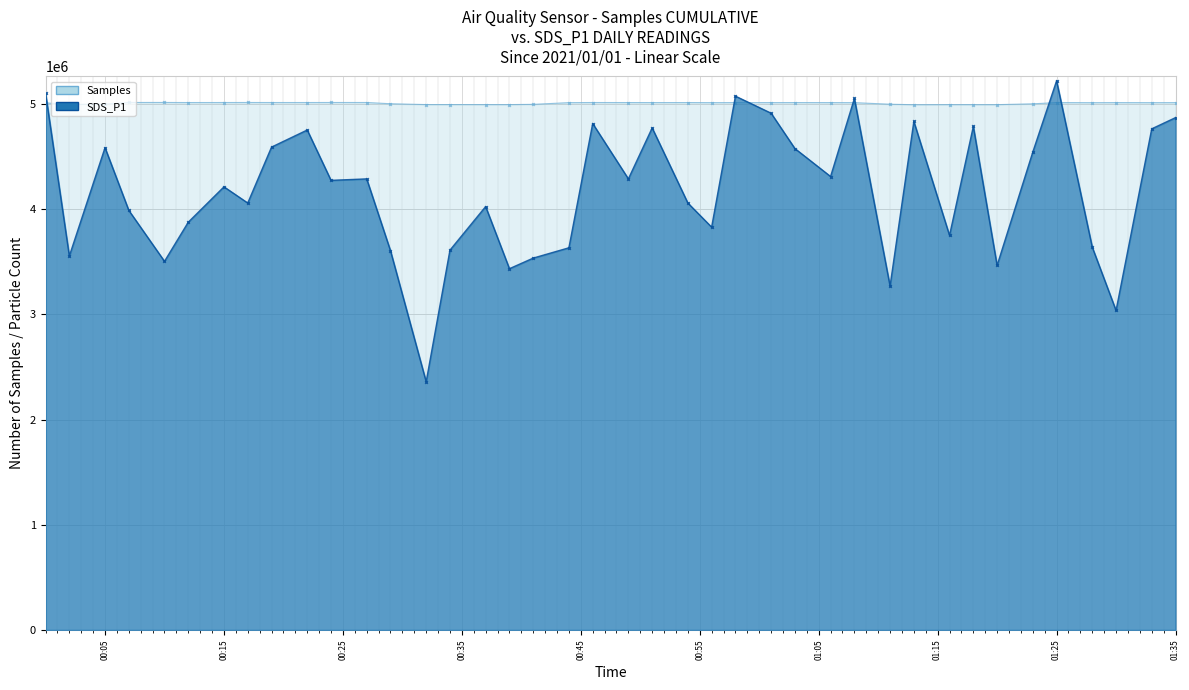

How many intersections are there between Samples and SDS_P1?

7